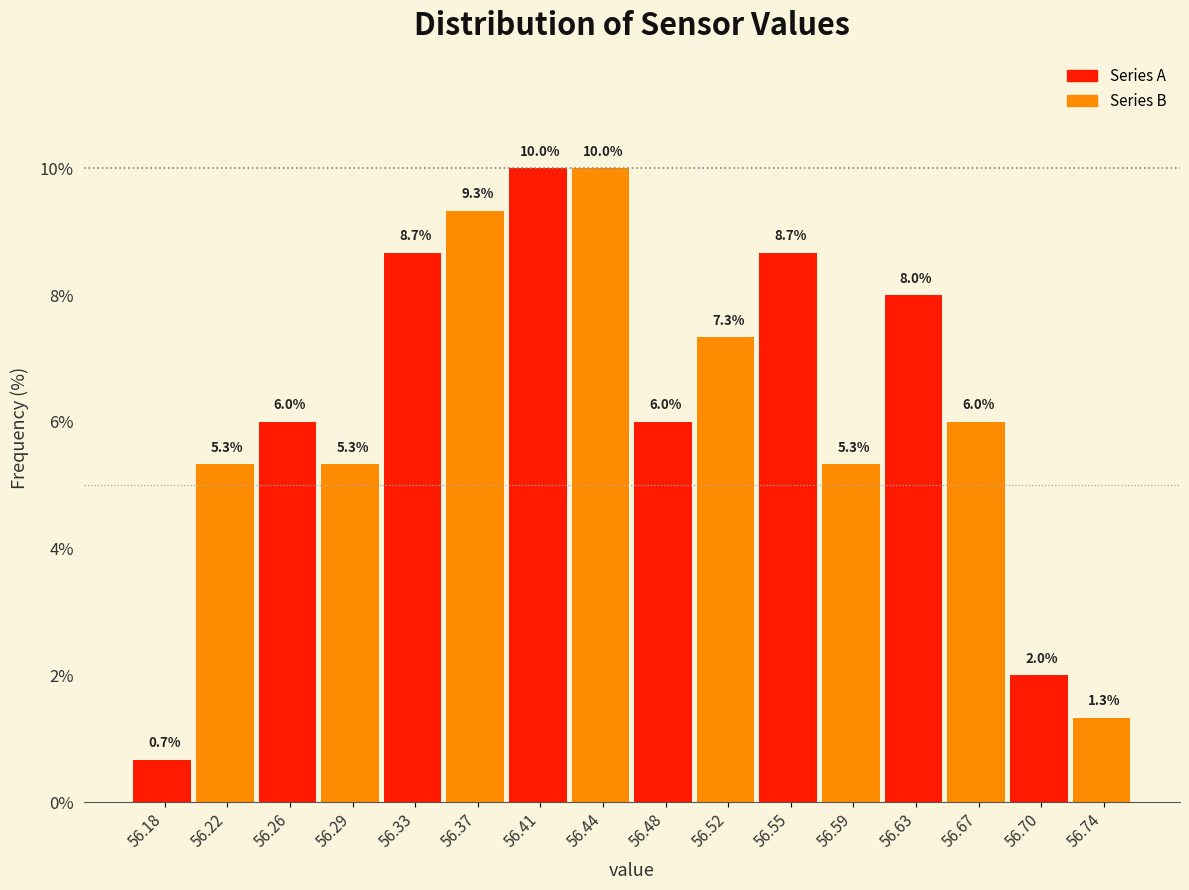

The value of Series B at 56.33 is 3.2. True or false?

False